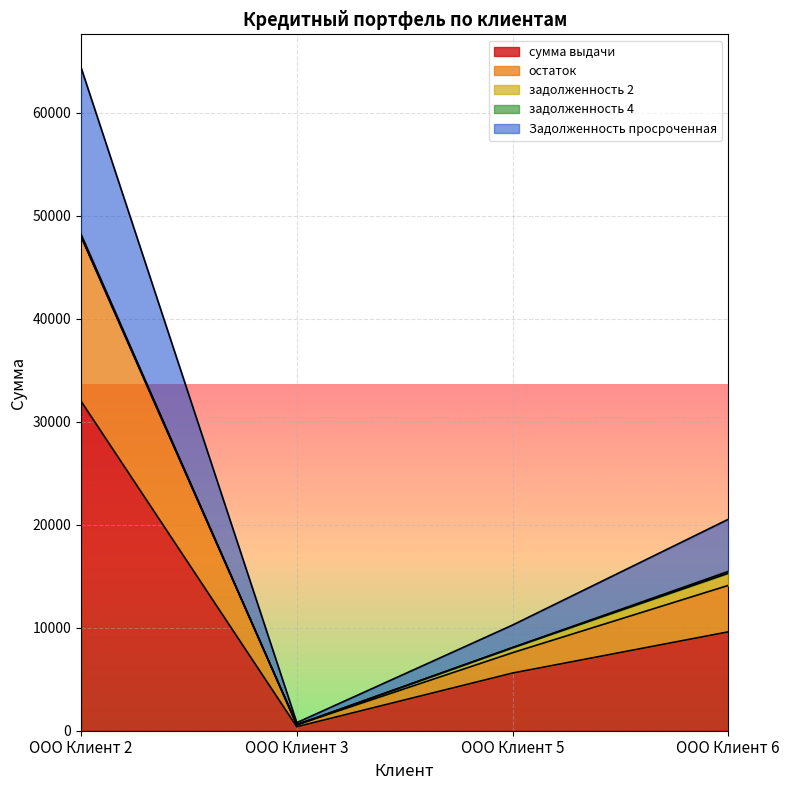

How many categories are shown in the chart?

4